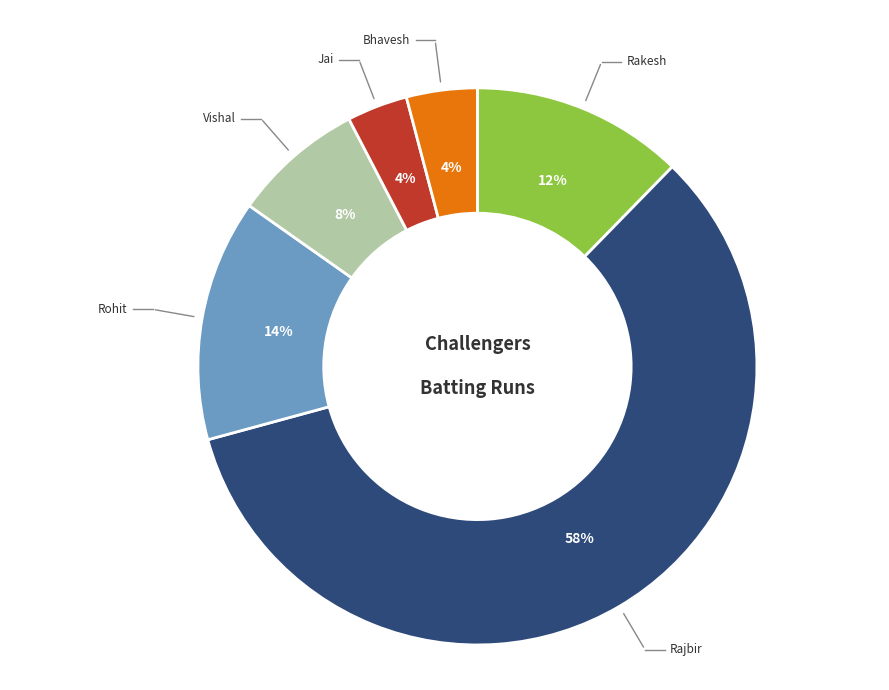

Is there a majority slice in this chart?

Yes